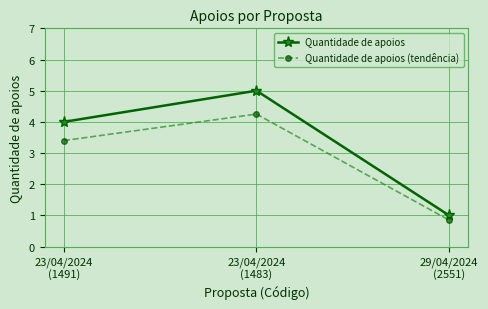

At which label does Quantidade de apoios reach its peak?

23/04/2024
(1483)